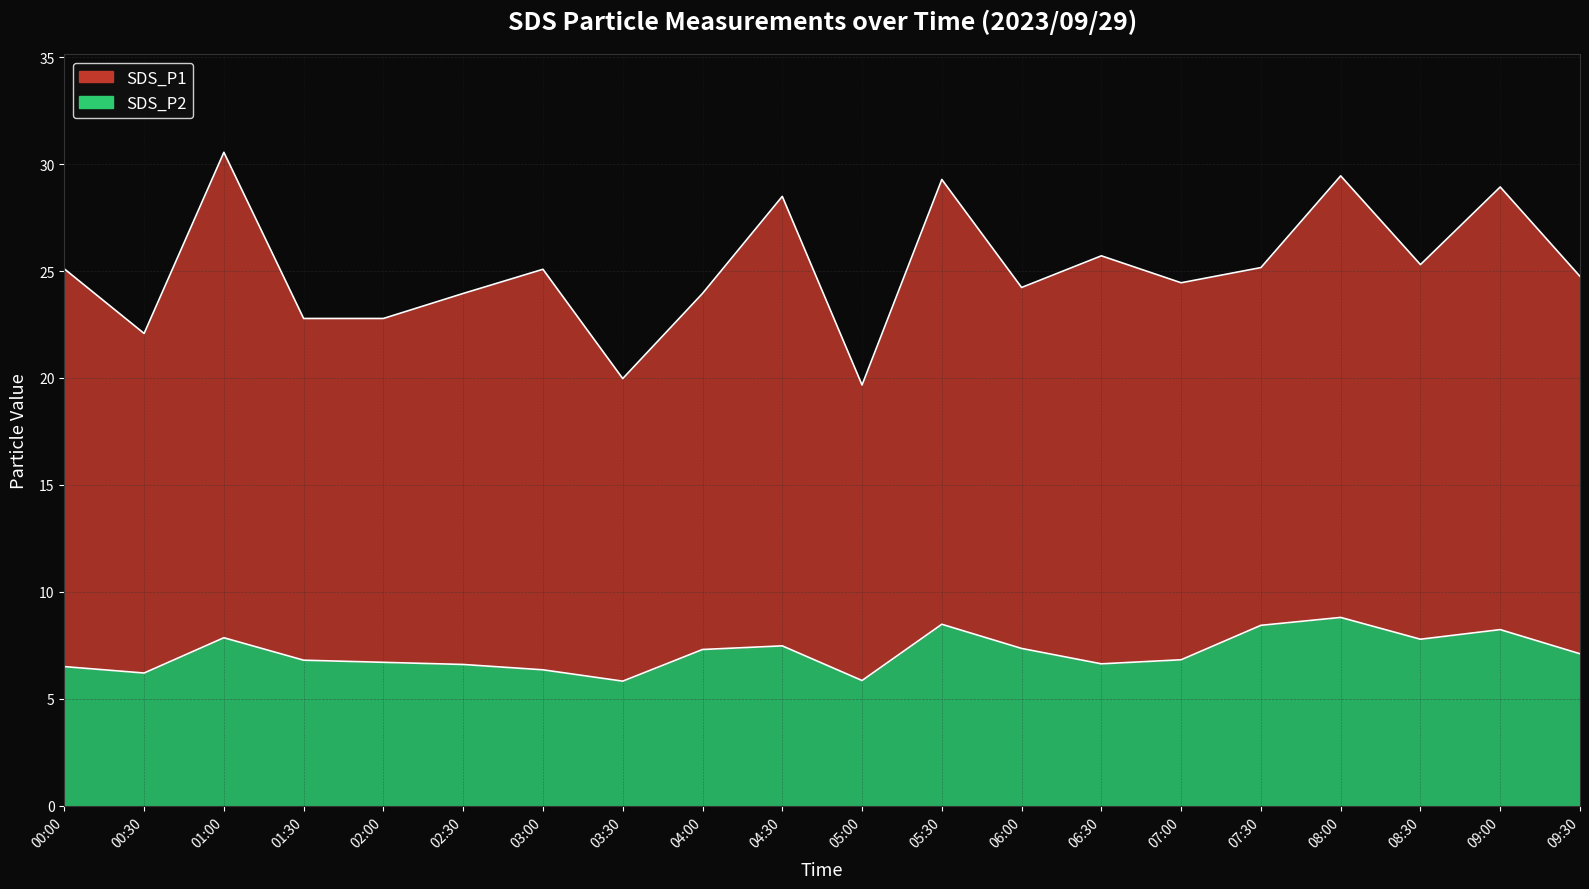

What is the sum of the values at 00:00 and 08:30?

14.3